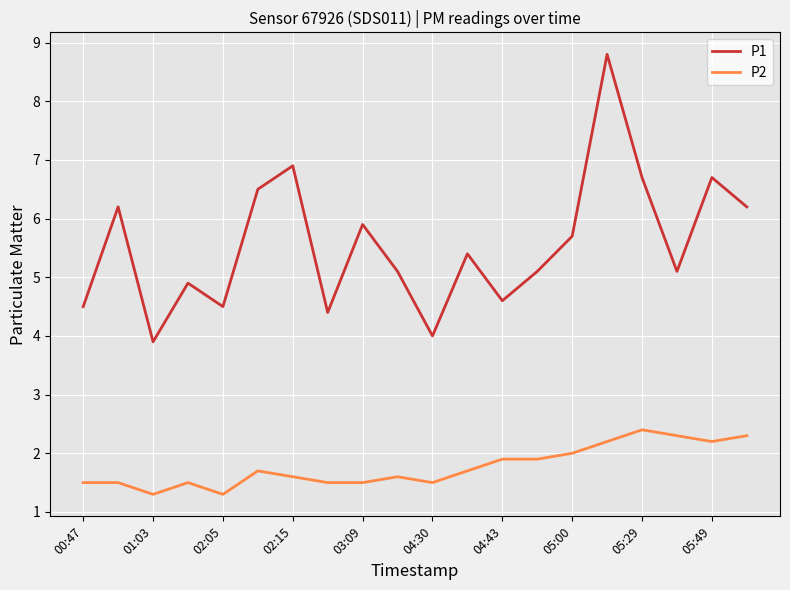

True or false: P1 and P2 intersect in this chart.

False